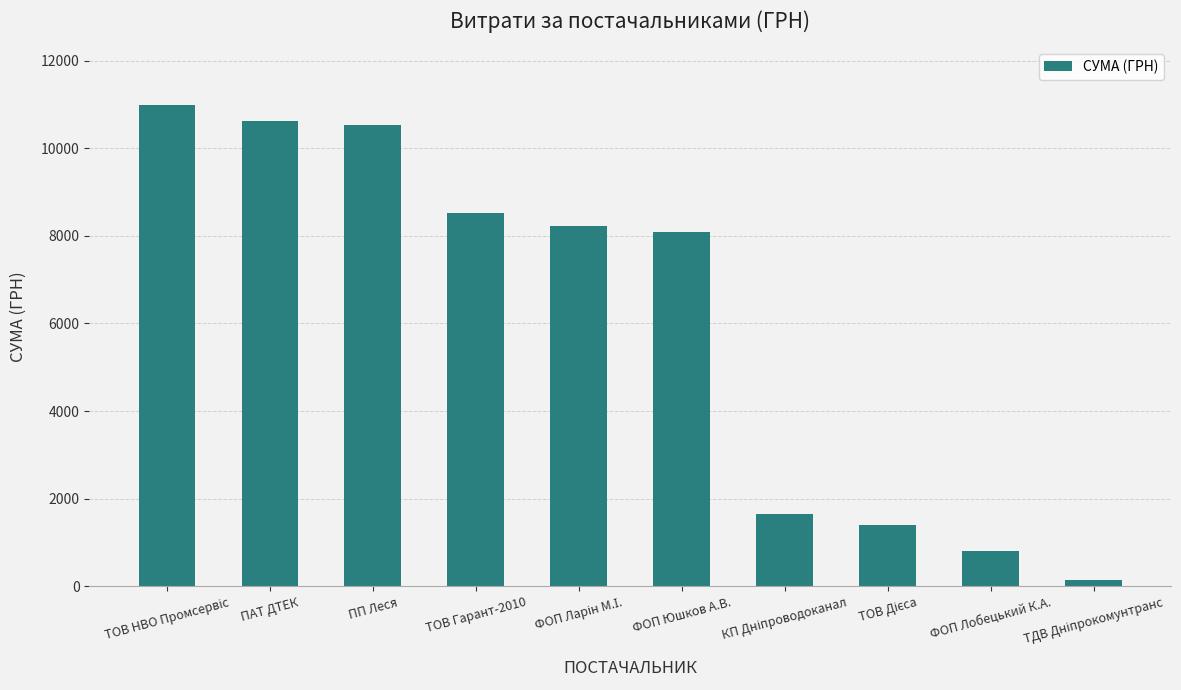

The chart shows a value of 10614.0 at ПАТ ДТЕК. True or false?

True